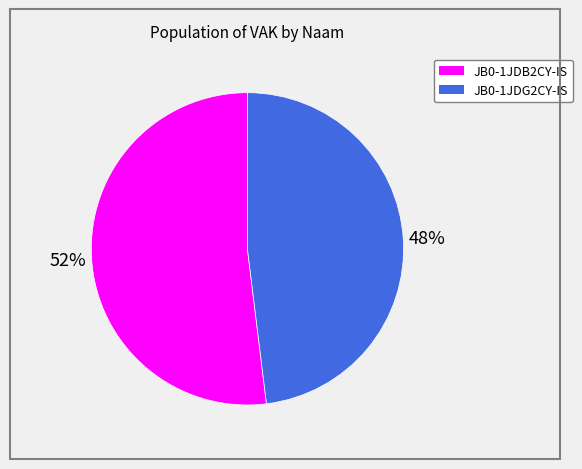

To the nearest percent, what is the average slice percentage?

50%